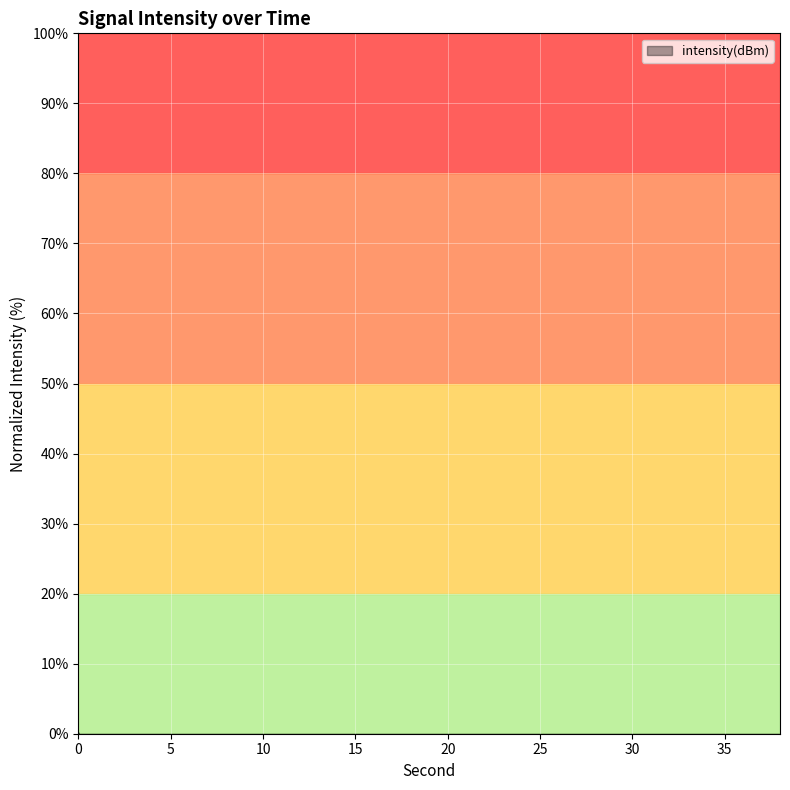

What is the value of the 15th point from the left?

-79.6